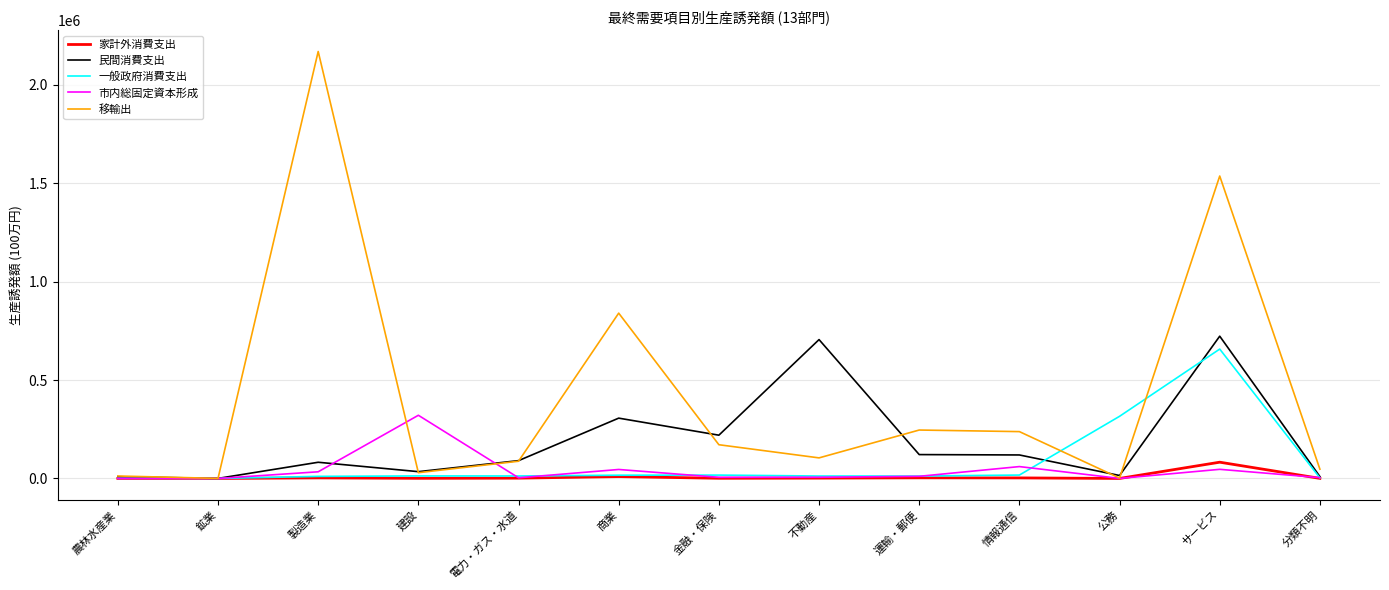

Does the chart have visible grid lines?

Yes